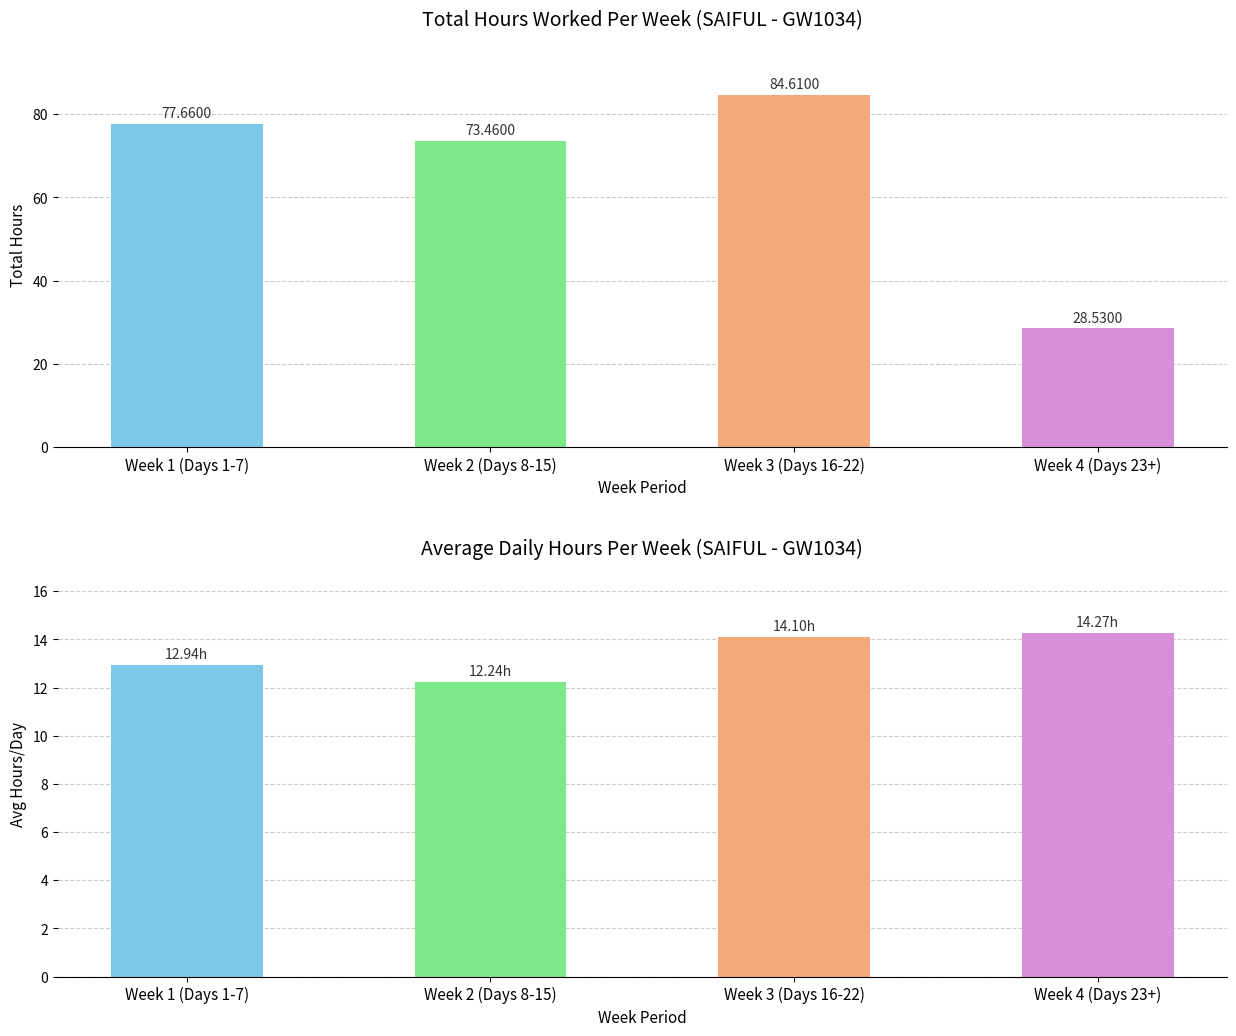

Reading left to right, transcribe all the data shown in this chart.

Total Hours: Week 1 (Days 1-7)=77.7	Week 2 (Days 8-15)=73.5	Week 3 (Days 16-22)=84.6	Week 4 (Days 23+)=28.5
Avg Daily Hours: Week 1 (Days 1-7)=12.9	Week 2 (Days 8-15)=12.2	Week 3 (Days 16-22)=14.1	Week 4 (Days 23+)=14.3